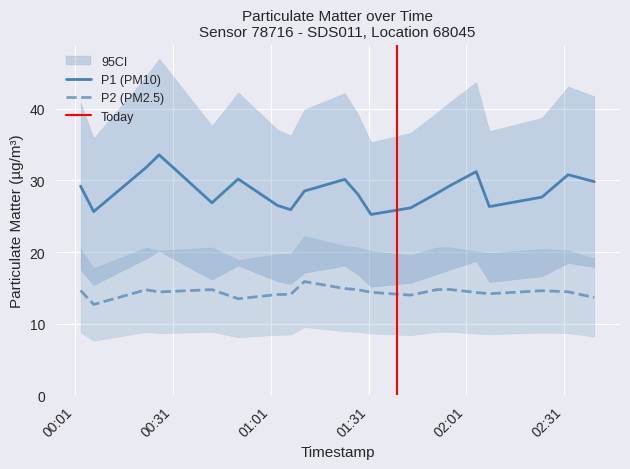

Does the chart display data point markers on the line(s)?

No